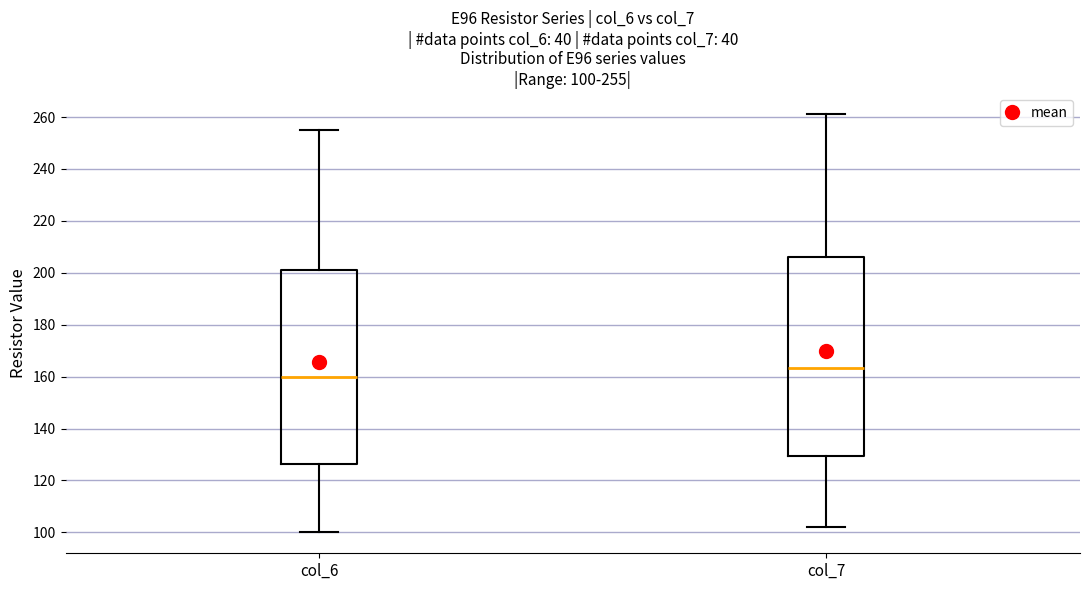

Which box has the lowest median line?

col_6